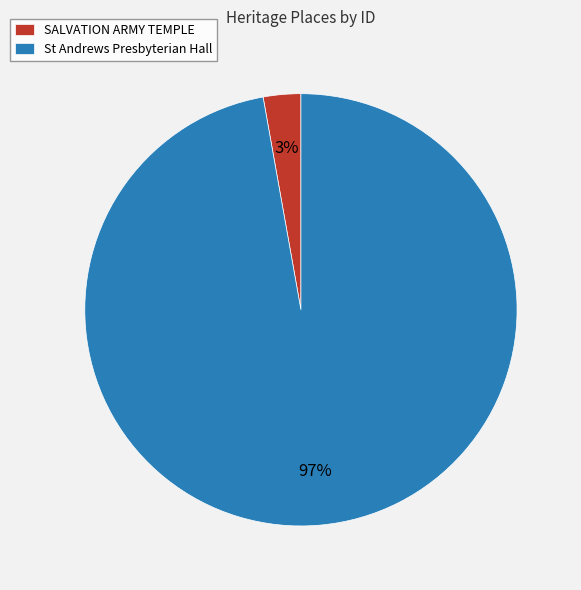

Do SALVATION ARMY TEMPLE and St Andrews Presbyterian Hall together represent more than half of the pie?

Yes